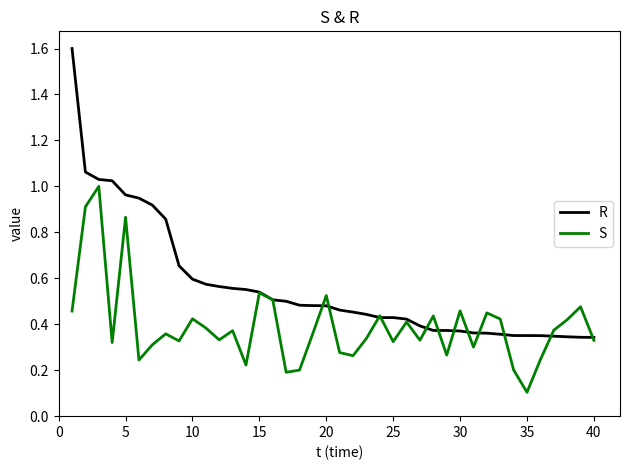

Which series has the largest range (max minus min)?

R